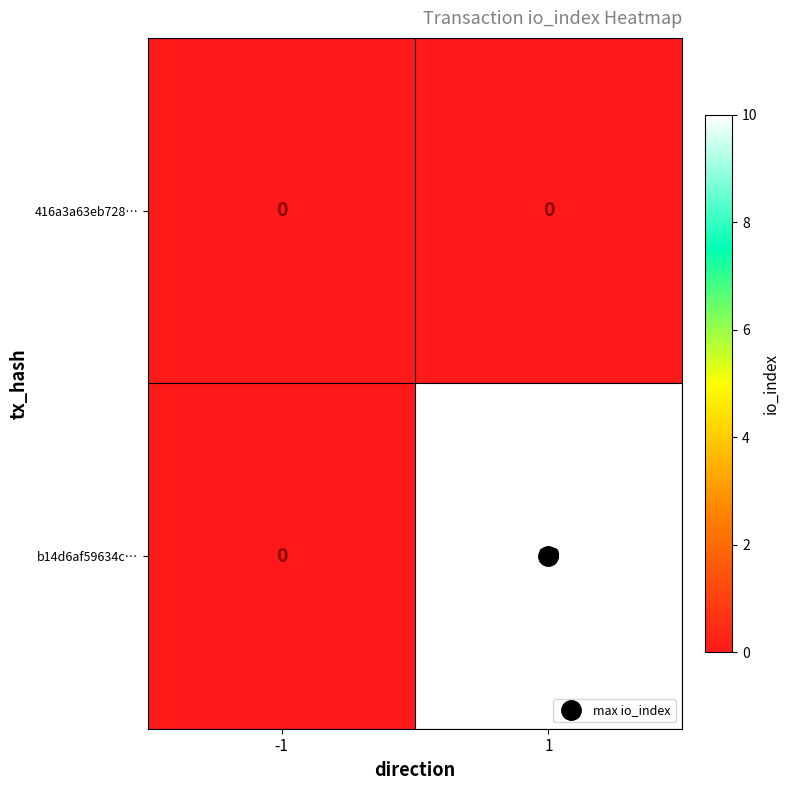

What is the sum of all b14d6af59634c… values?

10